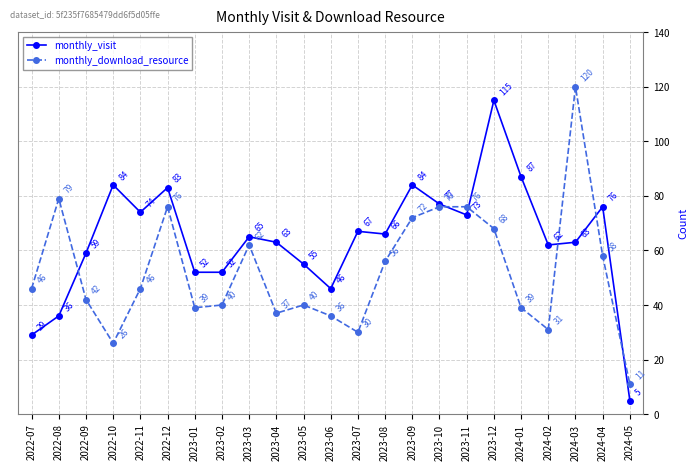

What is the maximum value for monthly_visit?

115